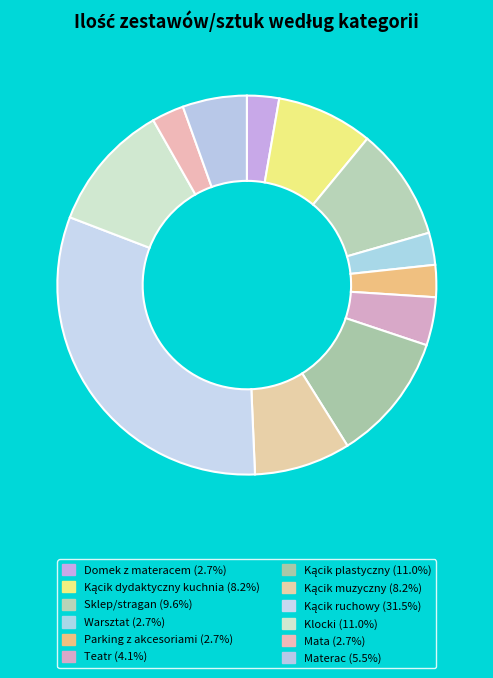

The Mata slice represents 17% of the pie. True or false?

False